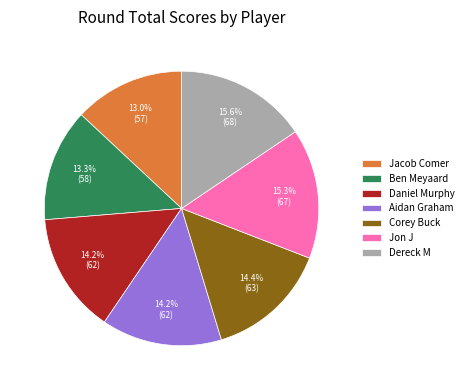

How many slices are in this pie chart?

7